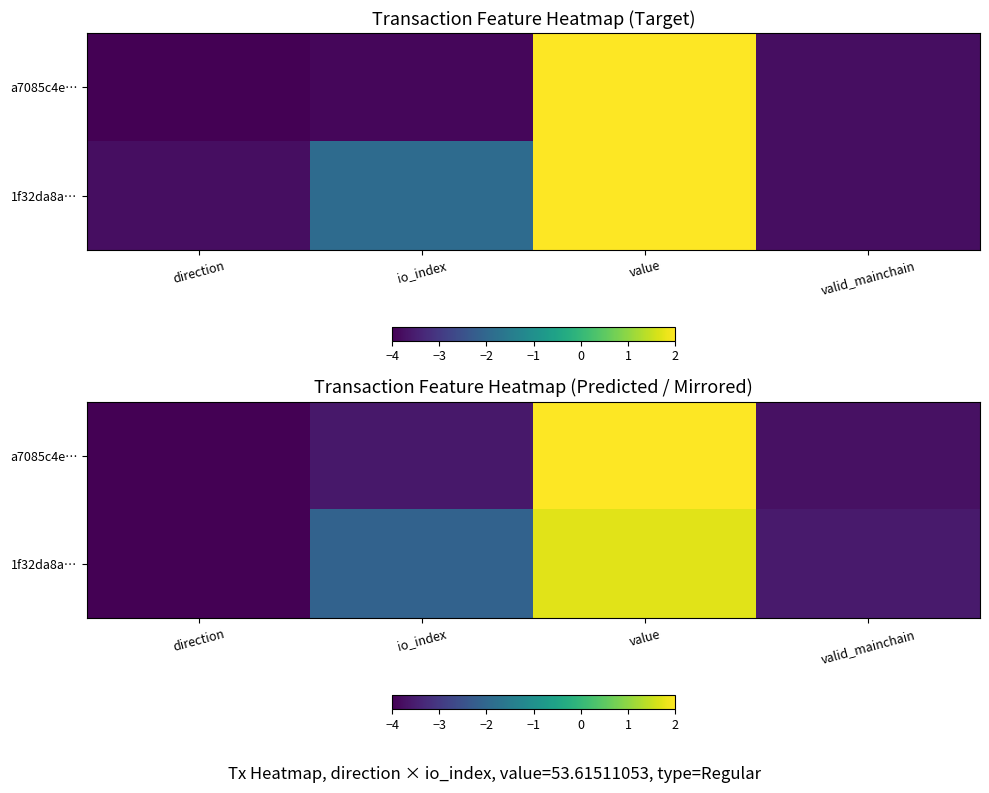

Is it true that a7085c4e… equals 3.6 at value?

False